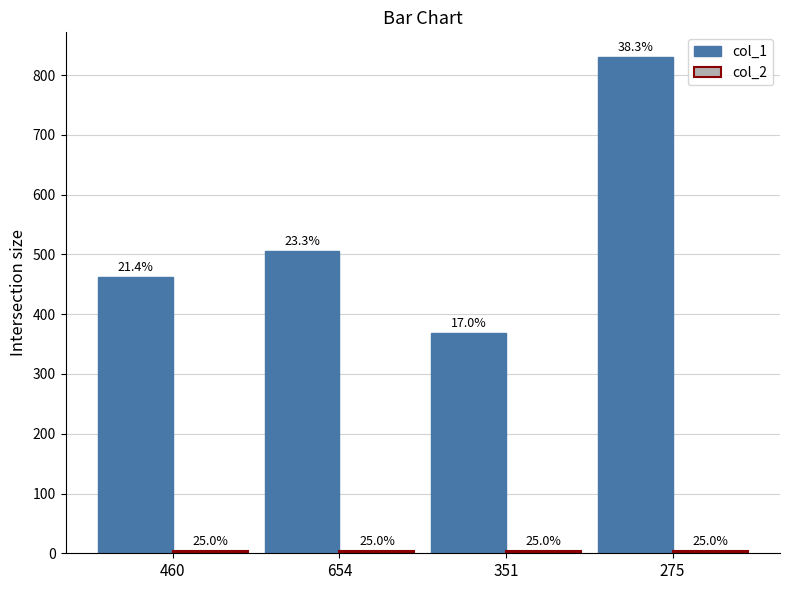

What value does the col_1 series have at 275?

830